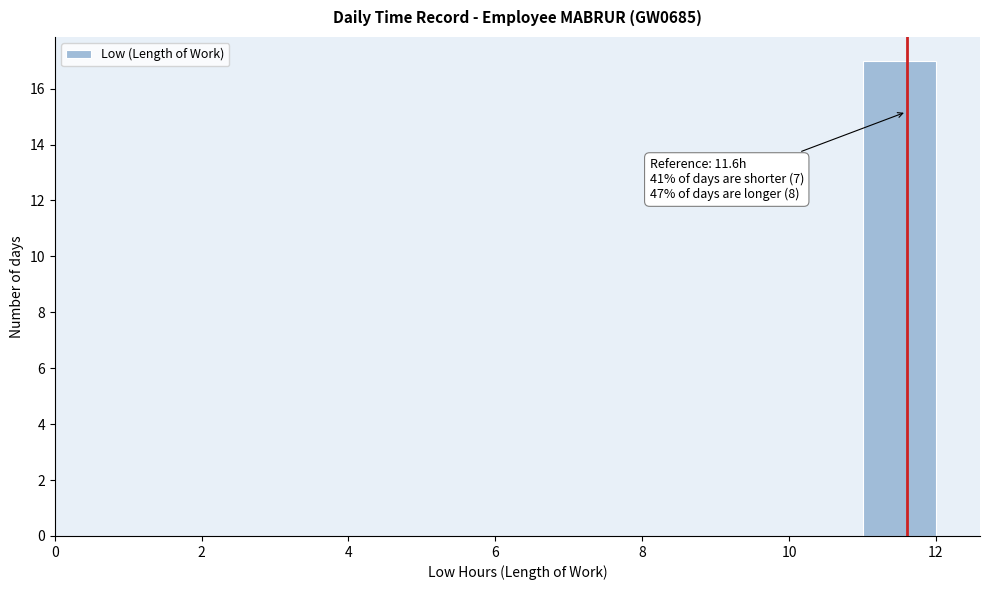

Over which range of the x-axis is the bar tallest?

11 to 12